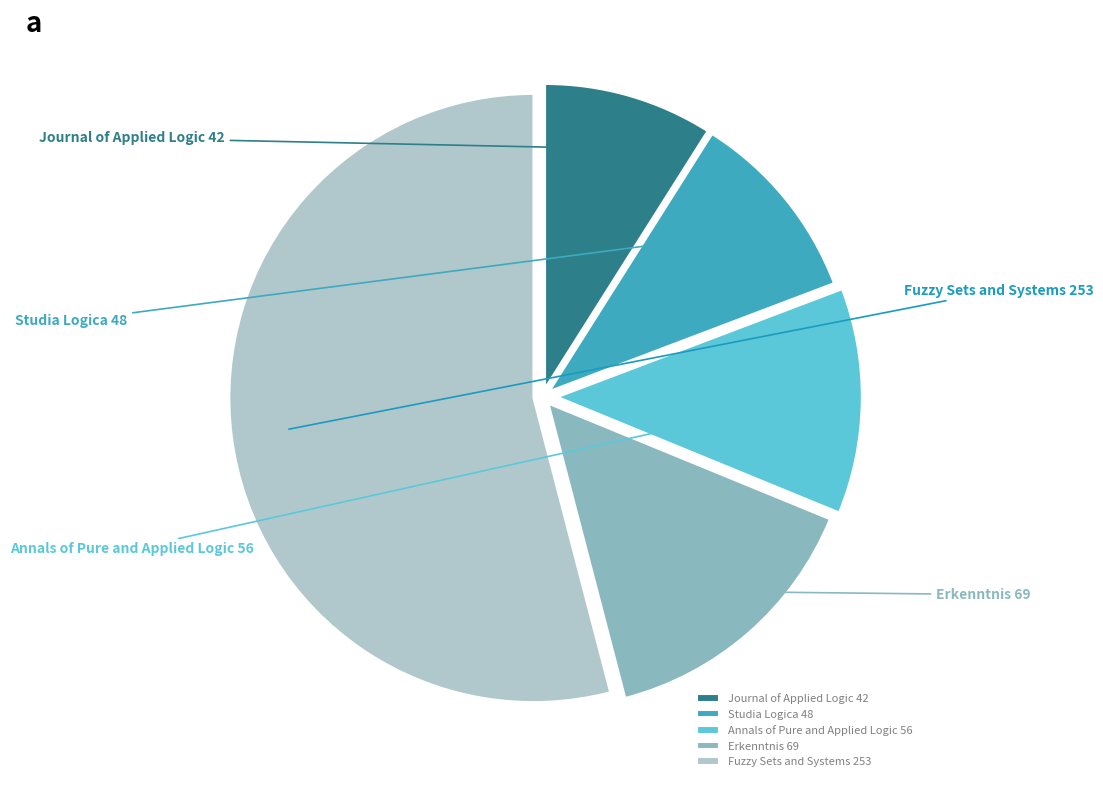

How many segments does this pie chart have?

5